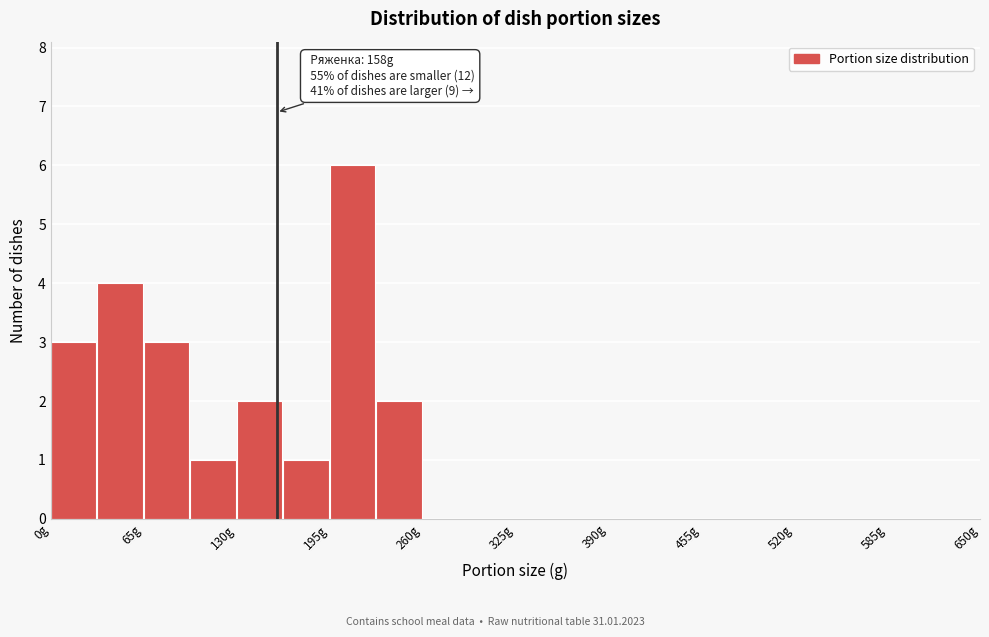

Read against the x-axis, roughly where is the centre of the tallest bar?

210